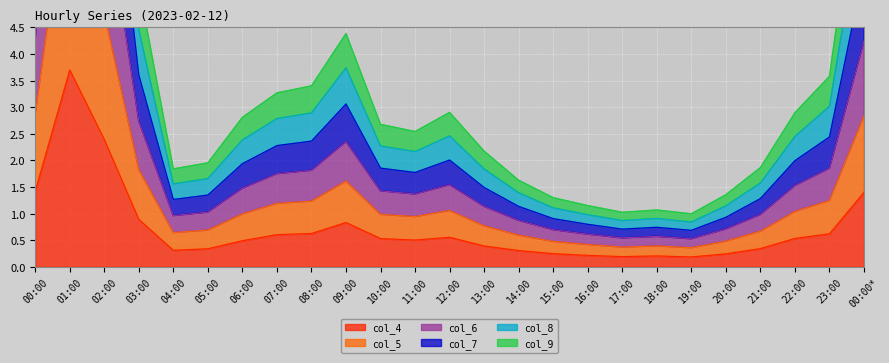

What is the label of the 19th point from the left?

18:00